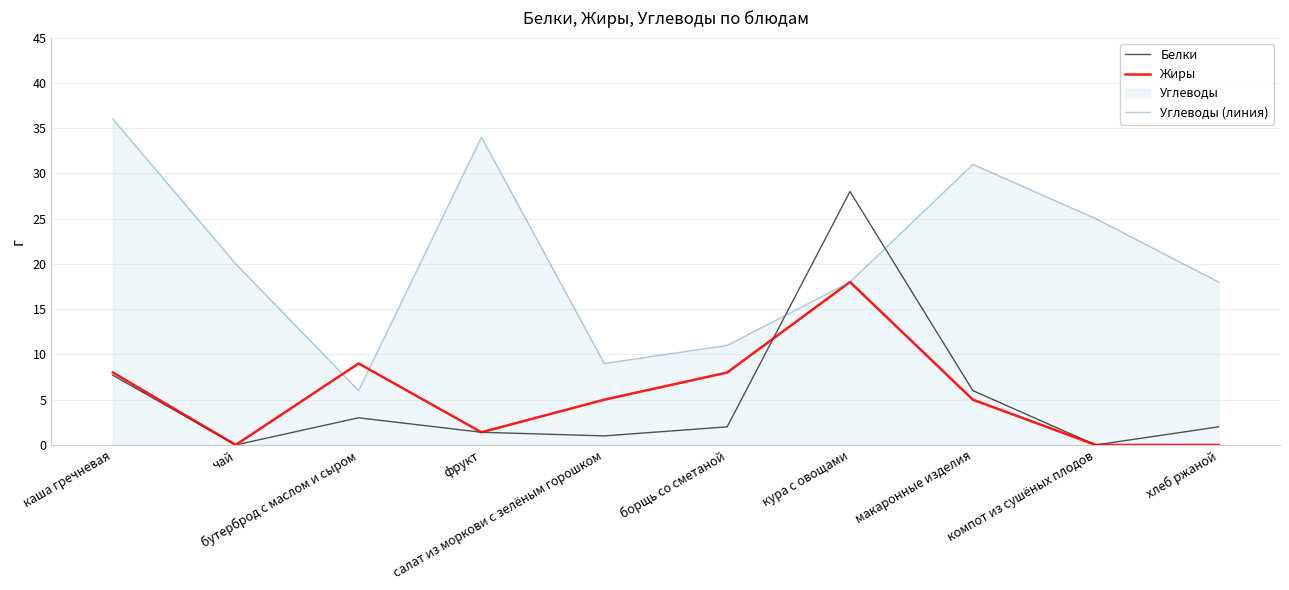

Which category has the lowest value across all series?

чай